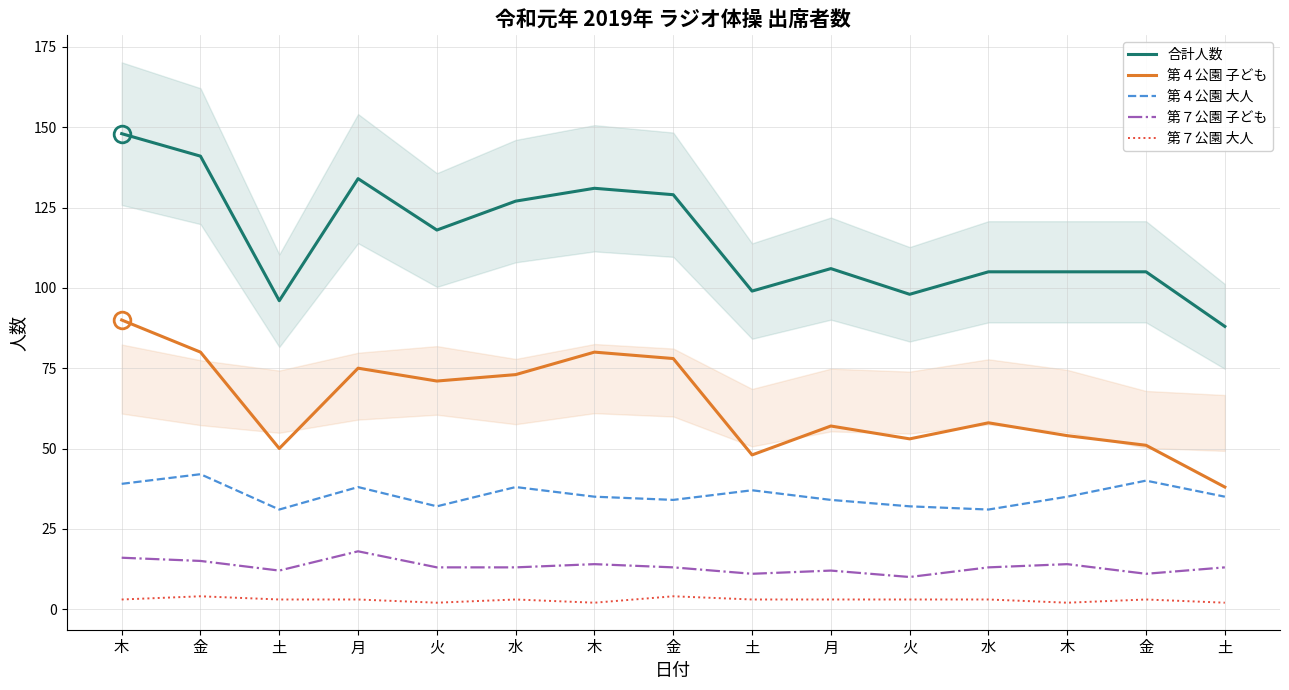

Which category has the lowest value in the 合計人数 series?

土